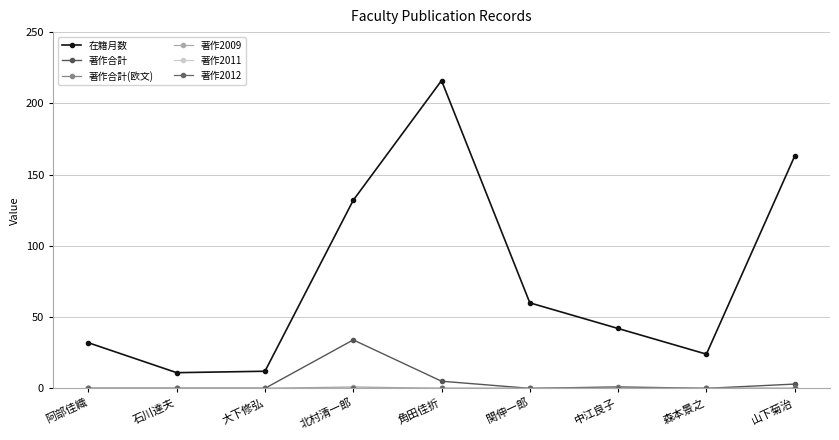

Rank the series at 山下菊治 from highest to lowest value.

在籍月数, 著作合計, 著作合計(欧文), 著作2009, 著作2011, 著作2012